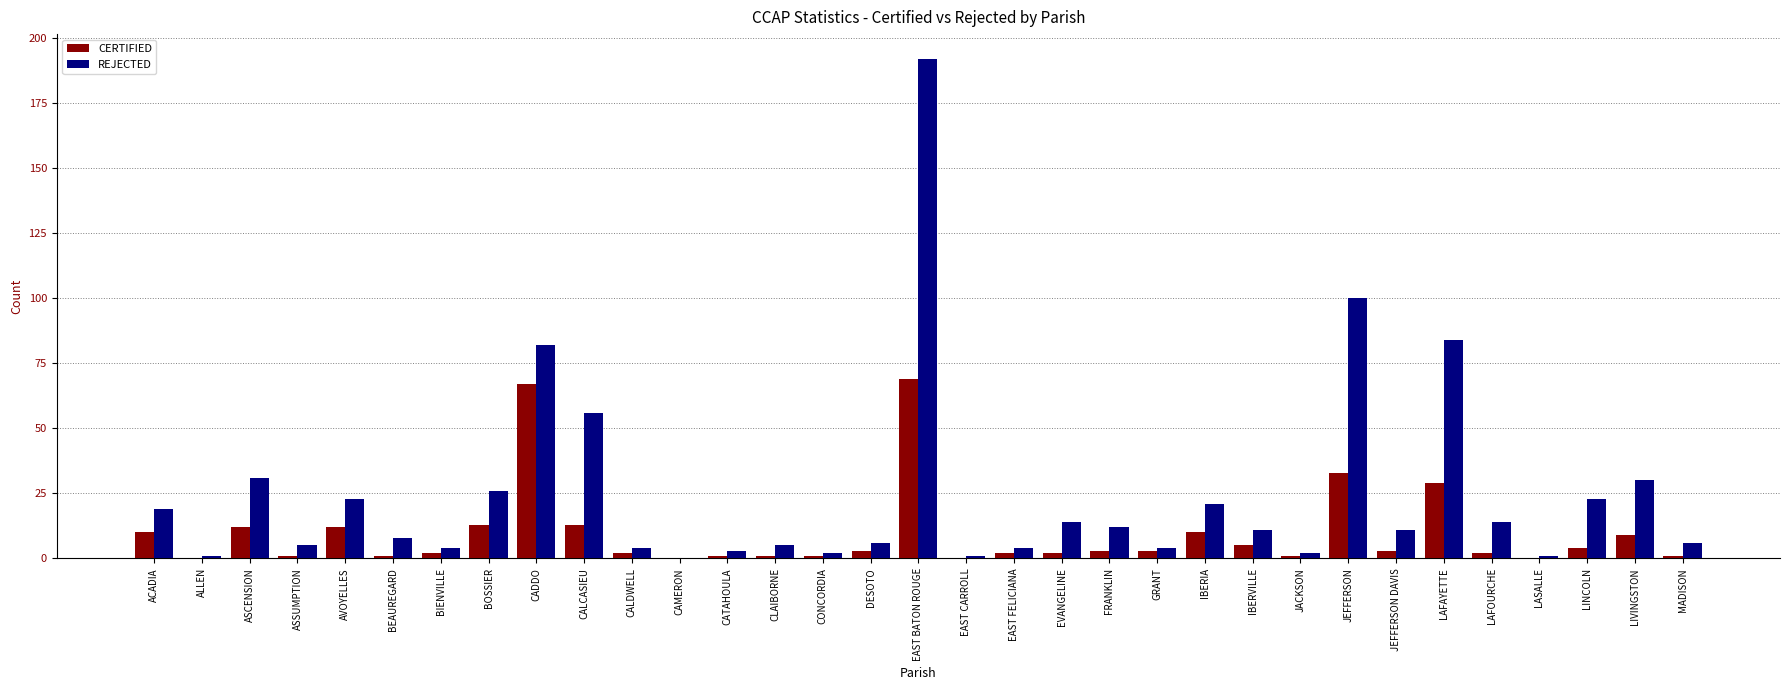

How many groups of bars are there?

33